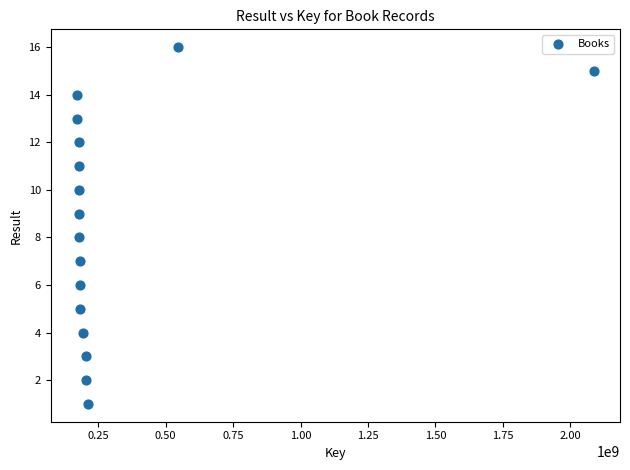

What is the range of X values (max minus min)?

1919072786